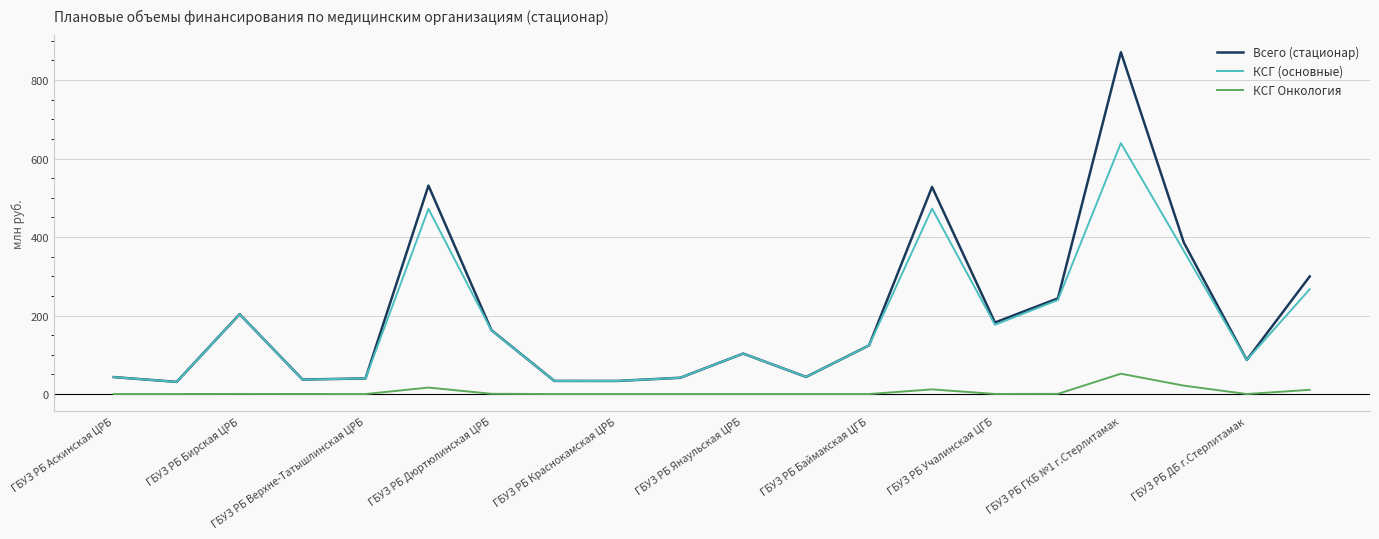

What is the highest value of the КСГ (основные) series?

639.5